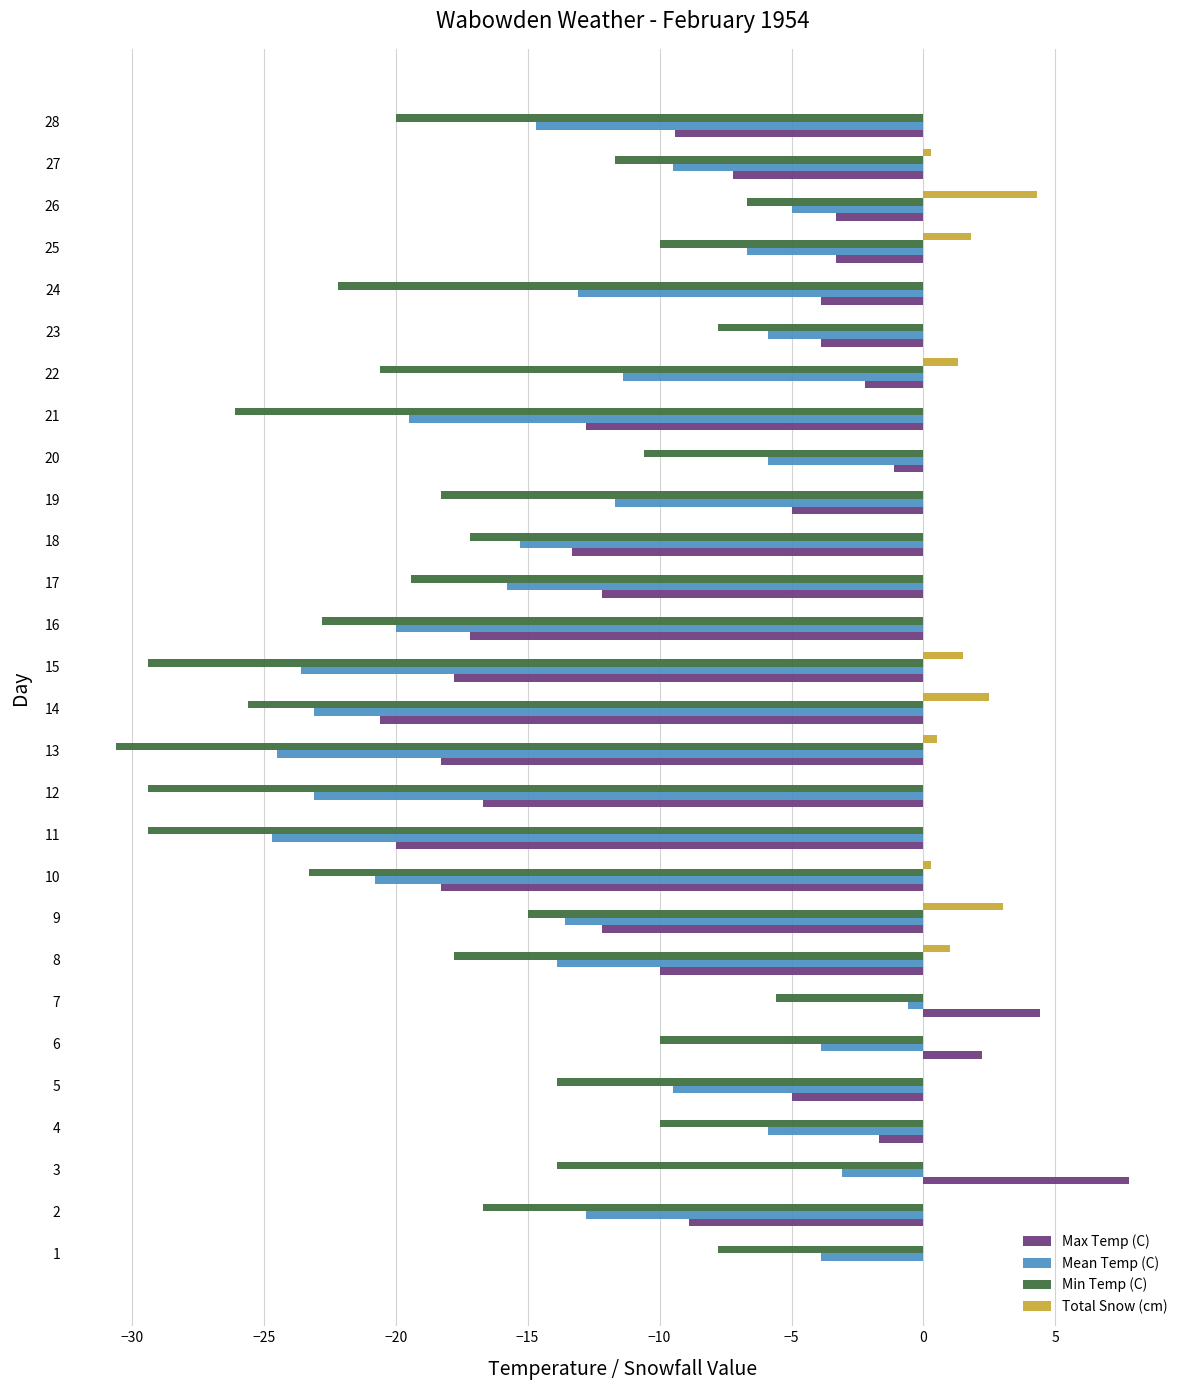

What is the greatest value displayed?

7.8